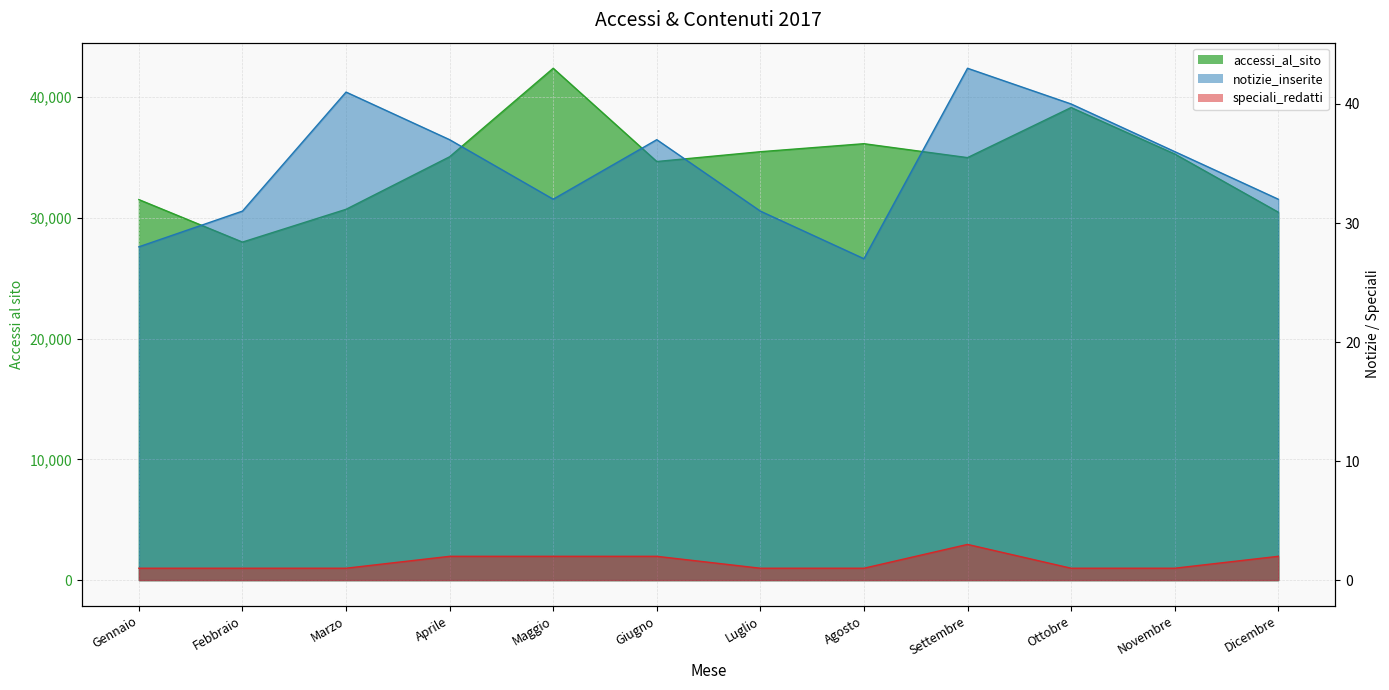

What is the total value across all series at Maggio?

42421